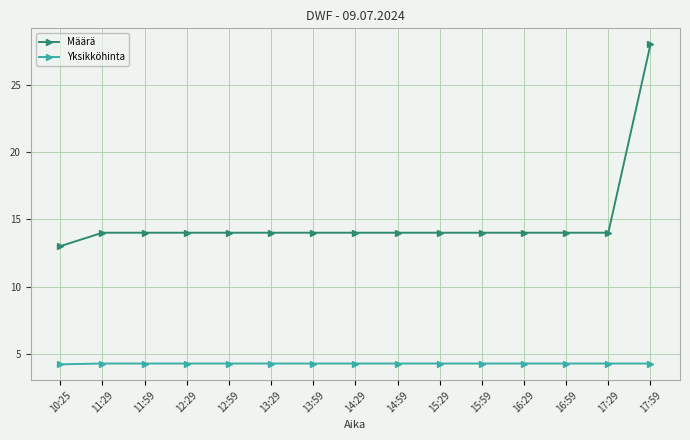

At how many categories does at least one series exceed 8?

15